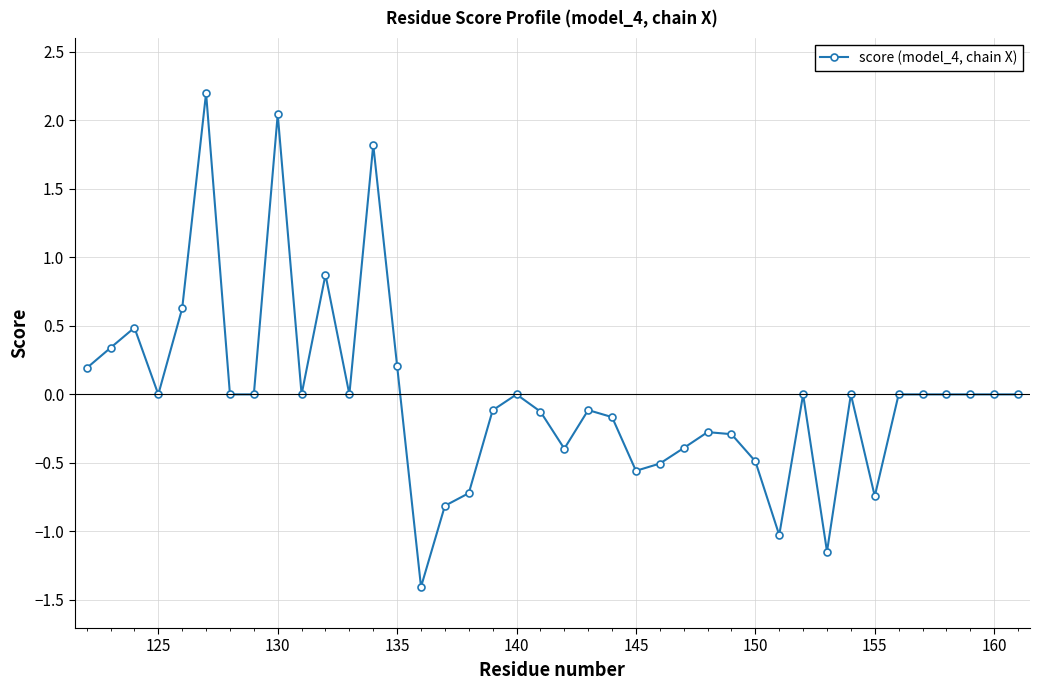

What is the value of the 26th point from the left?

-0.4